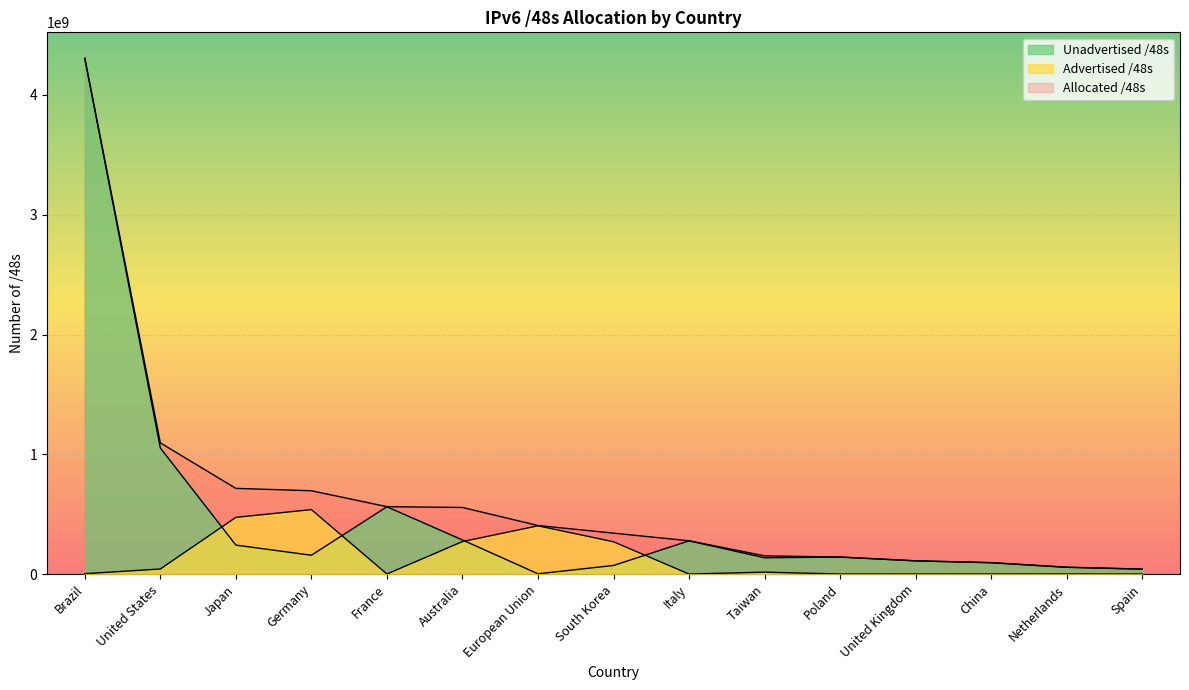

True or false: Unadvertised /48s has more than 1 interior local peaks.

True